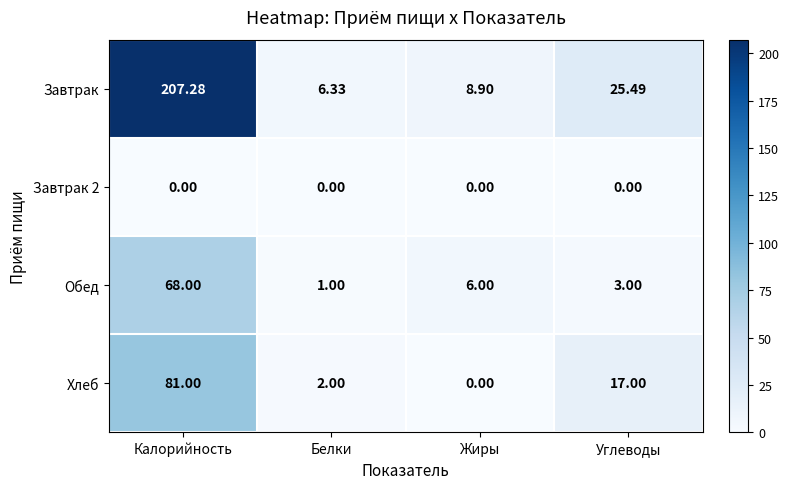

At which label does Обед reach its minimum?

Белки